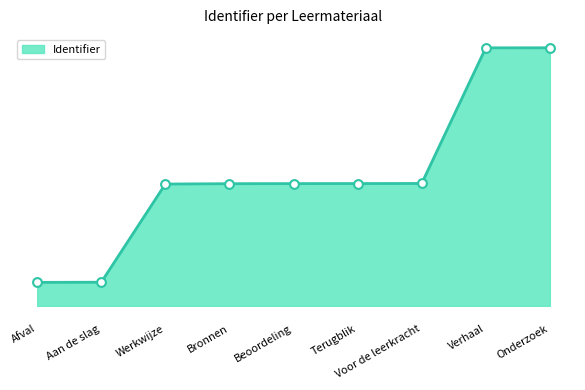

What is the ratio of the value at Verhaal to the value at Terugblik?

2.1